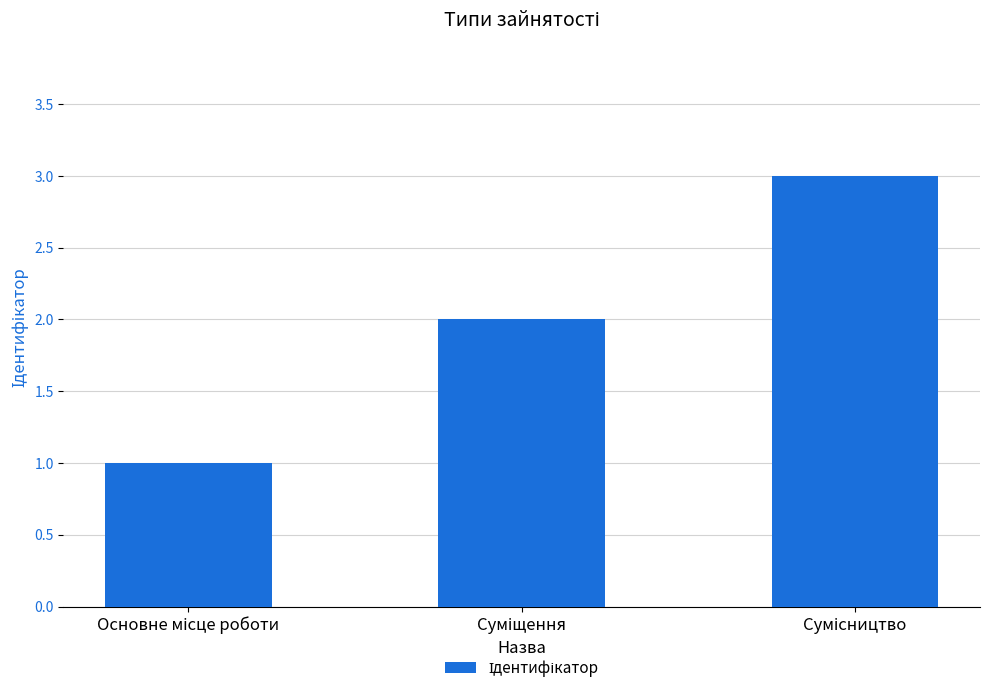

What is the sum of all values?

6